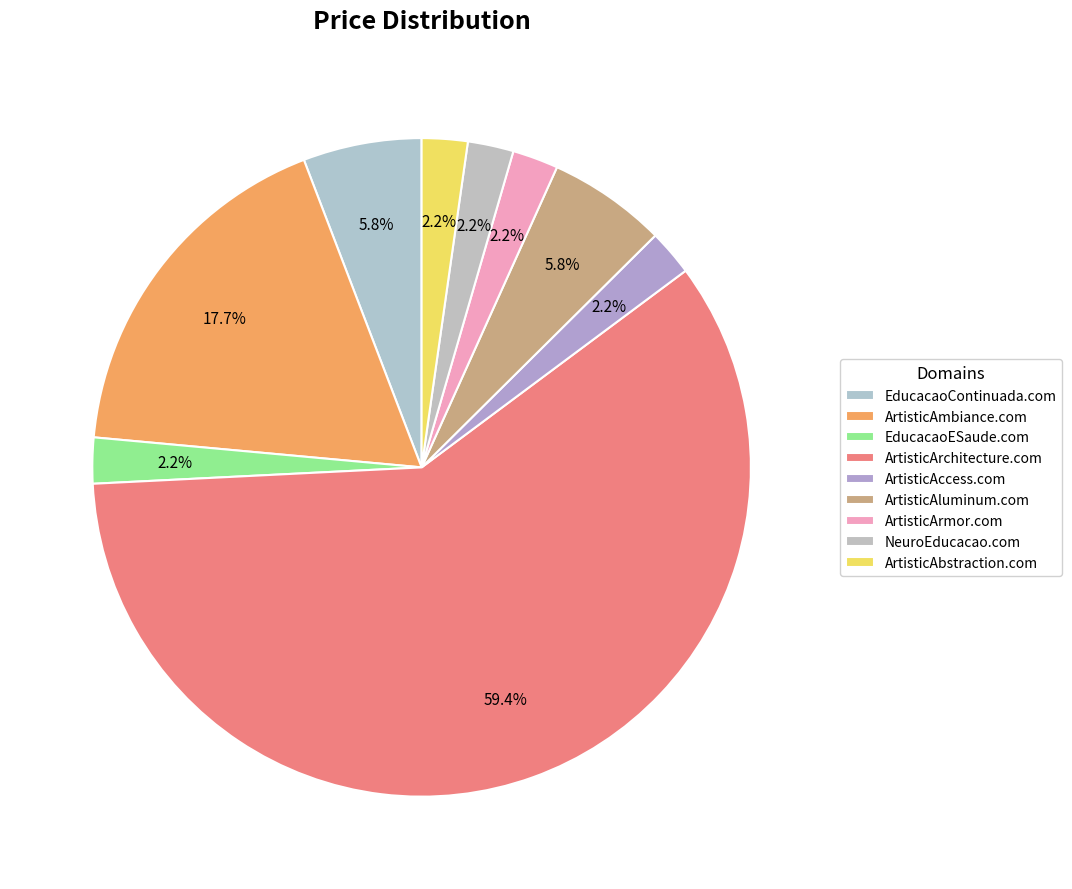

Count the number of slices in the pie.

9